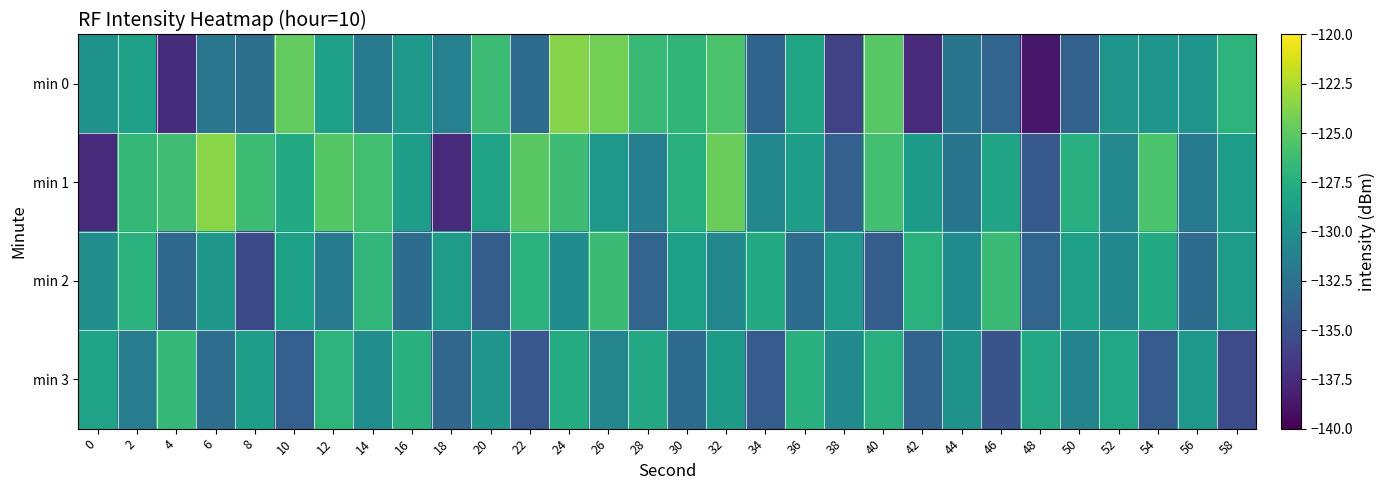

How many data points does each series have?

30